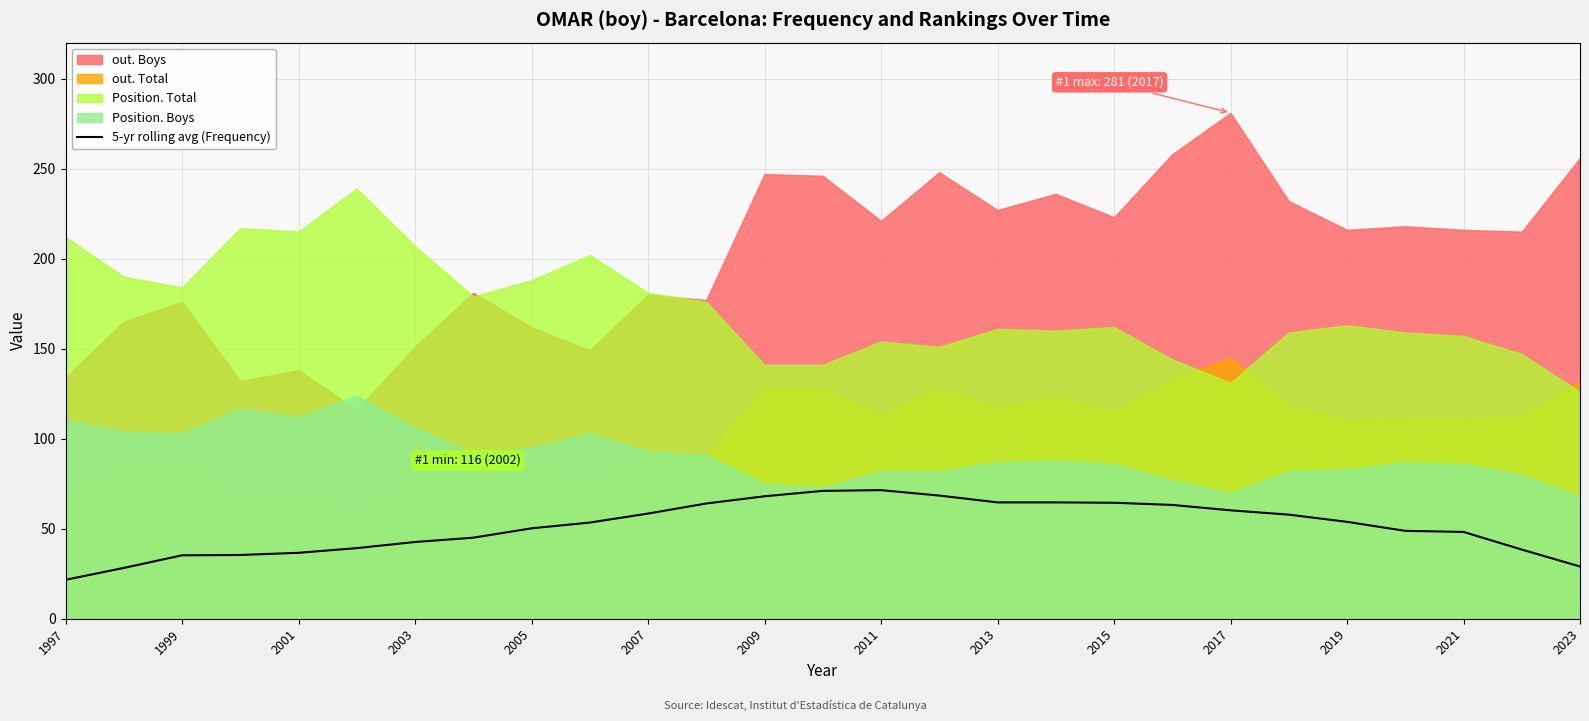

What is the difference between the maximum and second lowest values?

43.2